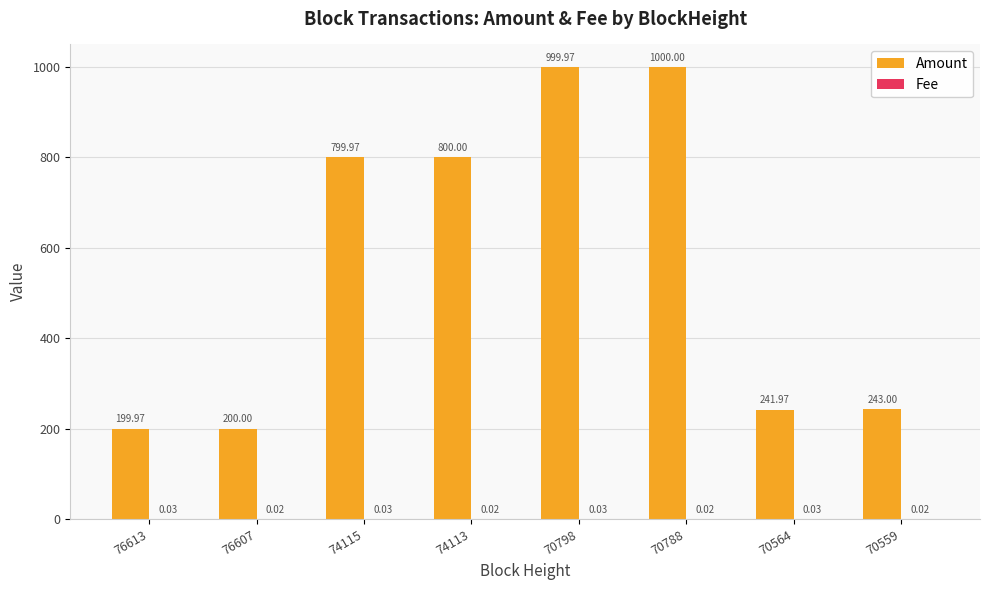

At which category is the sum across all series the highest?

70788